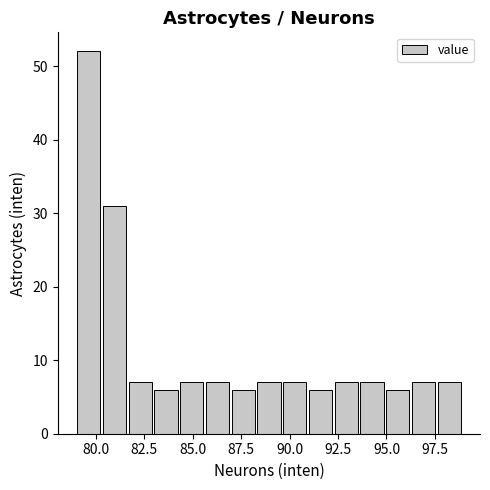

Around what value on the x-axis is the tallest bar? Give the approximate position of its centre, as read against the axis.

79.5